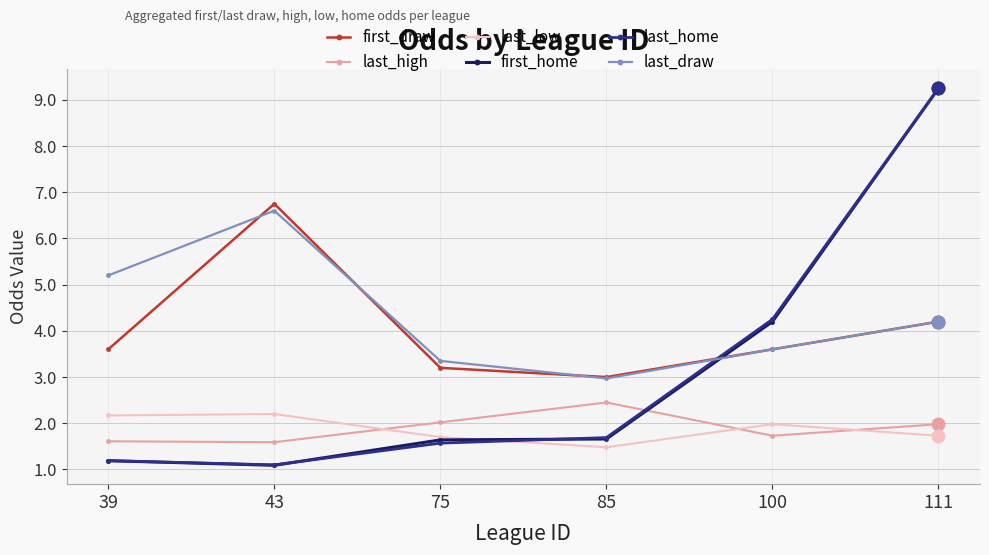

Which series has the widest spread of values?

first_home